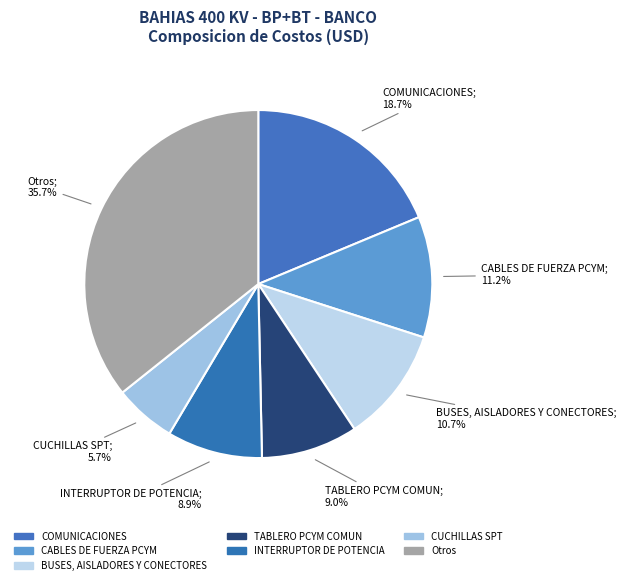

Between INTERRUPTOR DE POTENCIA; 8.9% and CUCHILLAS SPT; 5.7%, which is larger?

INTERRUPTOR DE POTENCIA; 8.9%